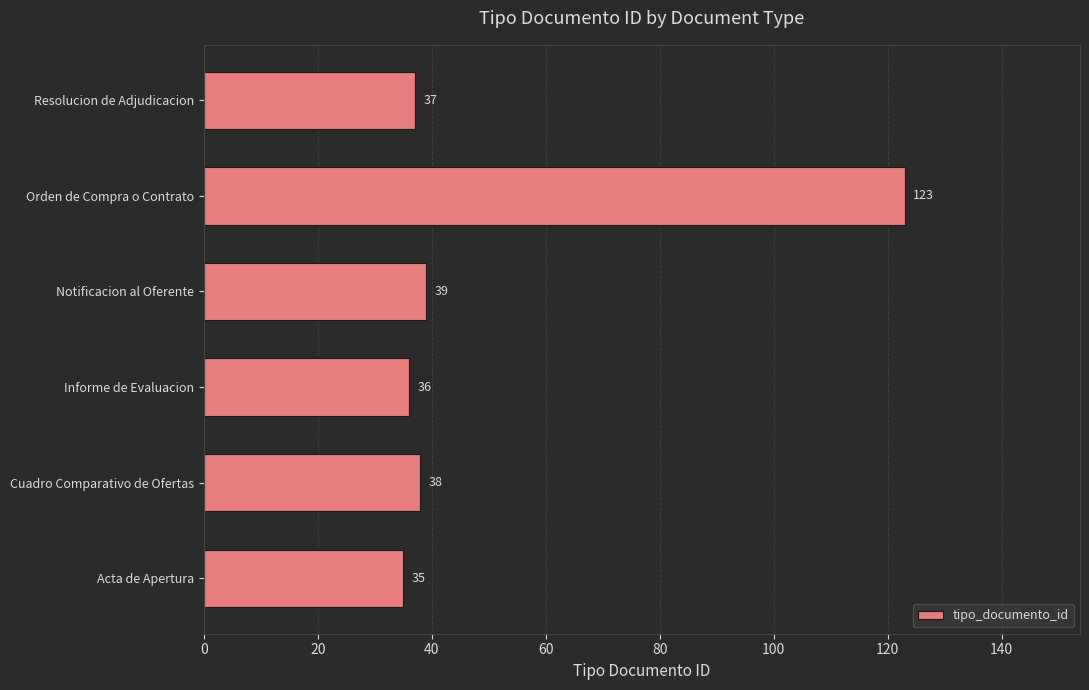

Reading bottom to top, transcribe all the data shown in this chart.

35	38	36	39	123	37